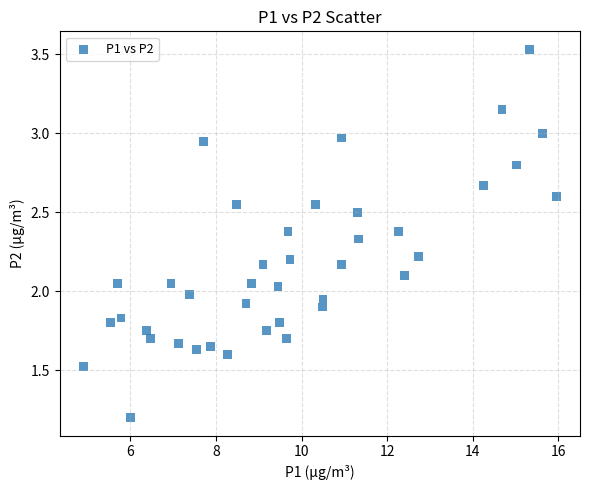

How many points are shown in the scatter plot?

40